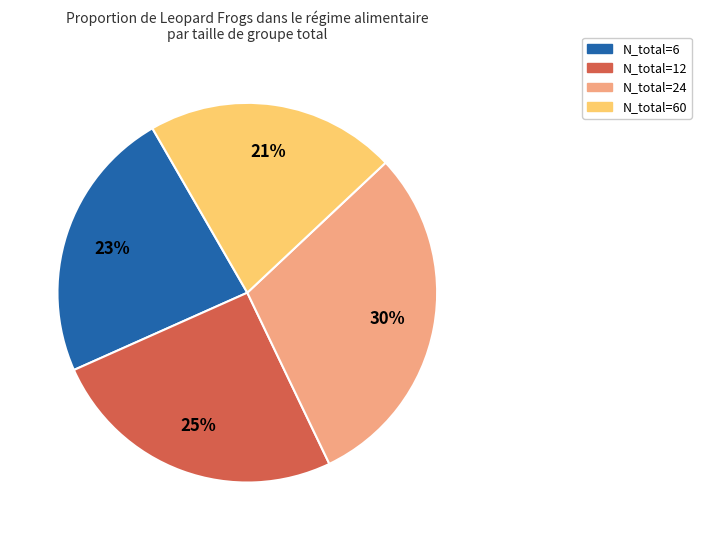

To the nearest percent, what is the difference between the largest and smallest slice percentages?

9%